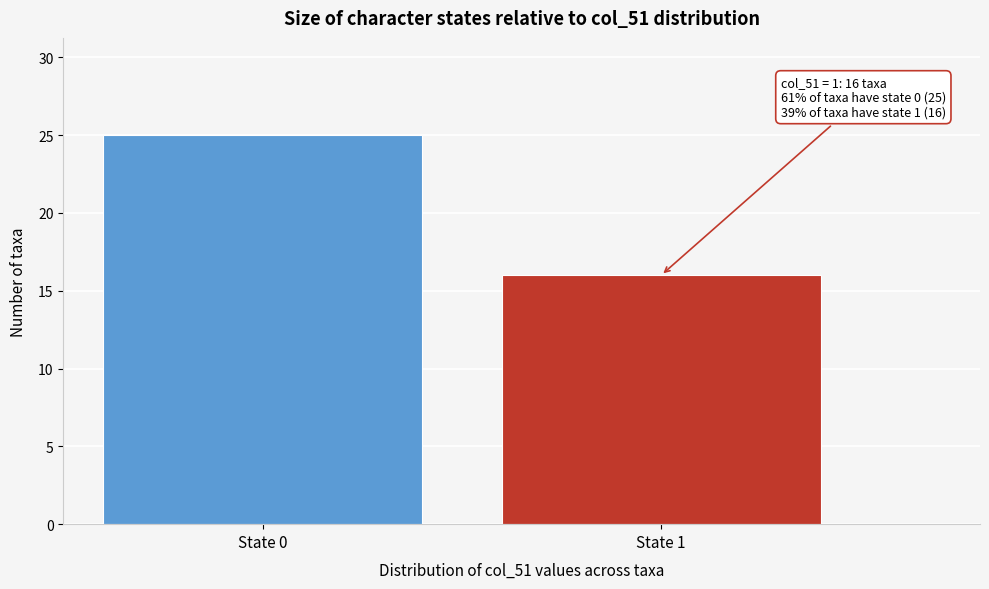

Reading left to right, transcribe all the data shown in this chart.

State 0=25	State 1=16